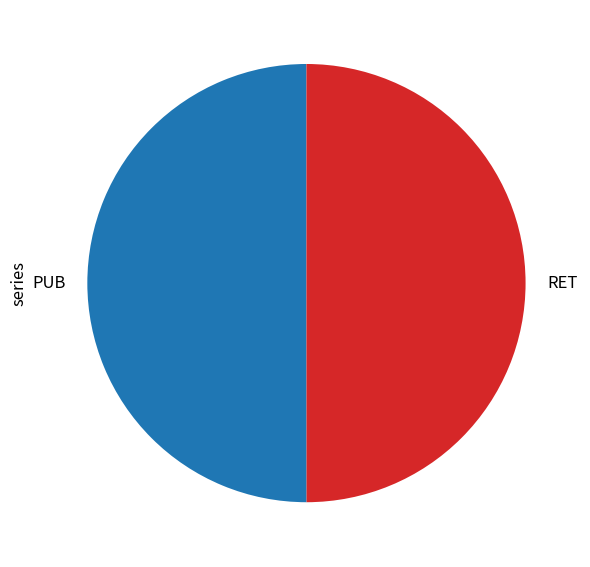

What is the ratio of the value at PUB to the value at RET?

1.0